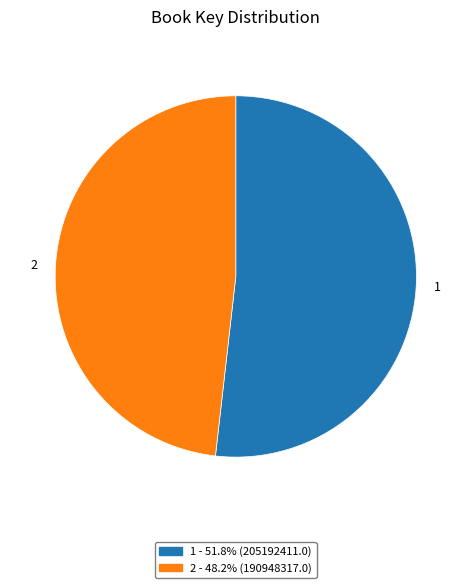

Rank the categories by value from lowest to highest.

2, 1